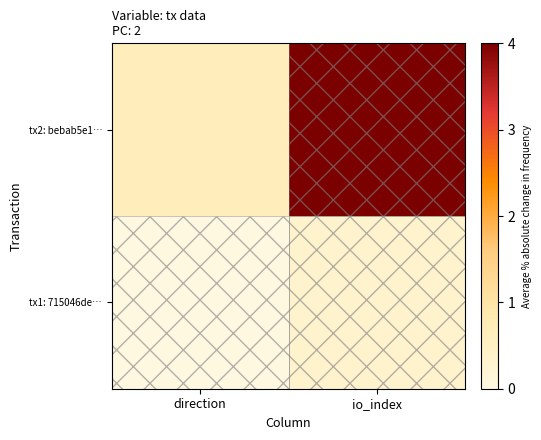

Reading left to right, what are all the values shown in this chart?

tx1: 715046de…: direction=0.0	io_index=0.3
tx2: bebab5e1…: direction=0.7	io_index=4.0